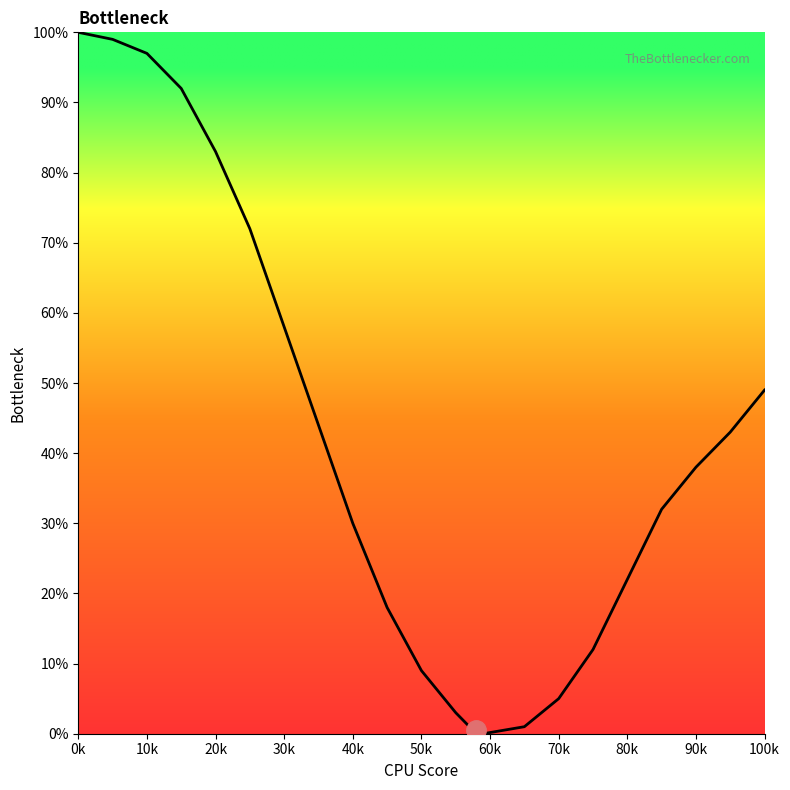

What is the greatest value displayed?

100